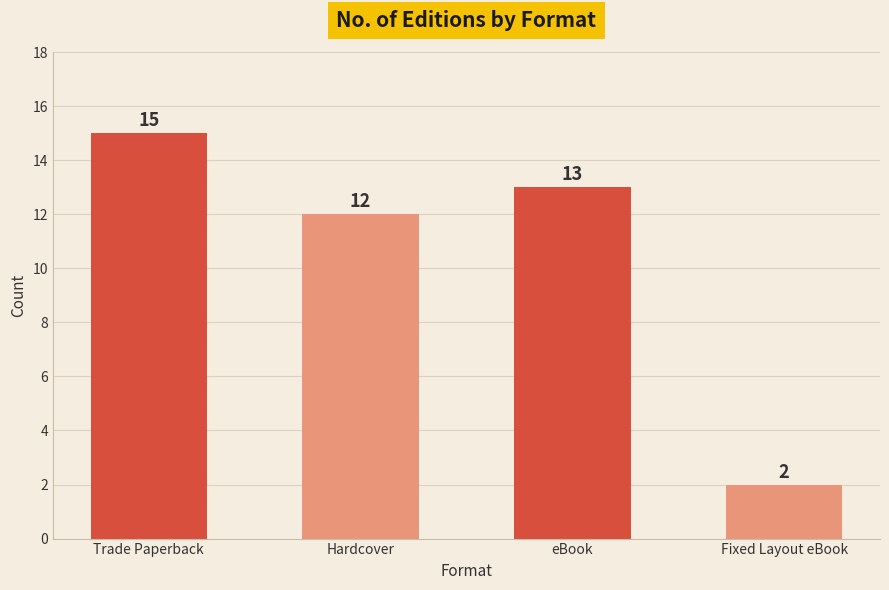

Reading left to right, extract all data points from this chart.

Trade Paperback=15	Hardcover=12	eBook=13	Fixed Layout eBook=2